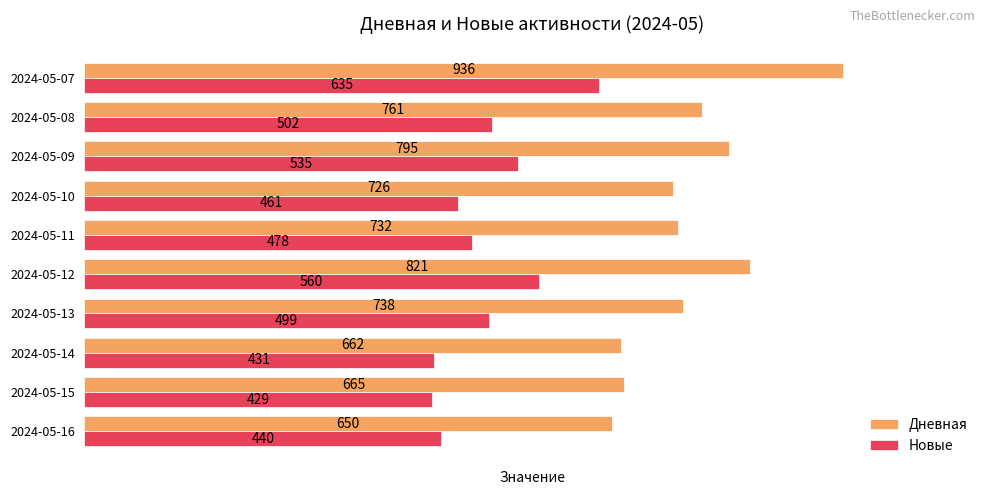

At which category does the chart reach its peak across all series?

2024-05-07